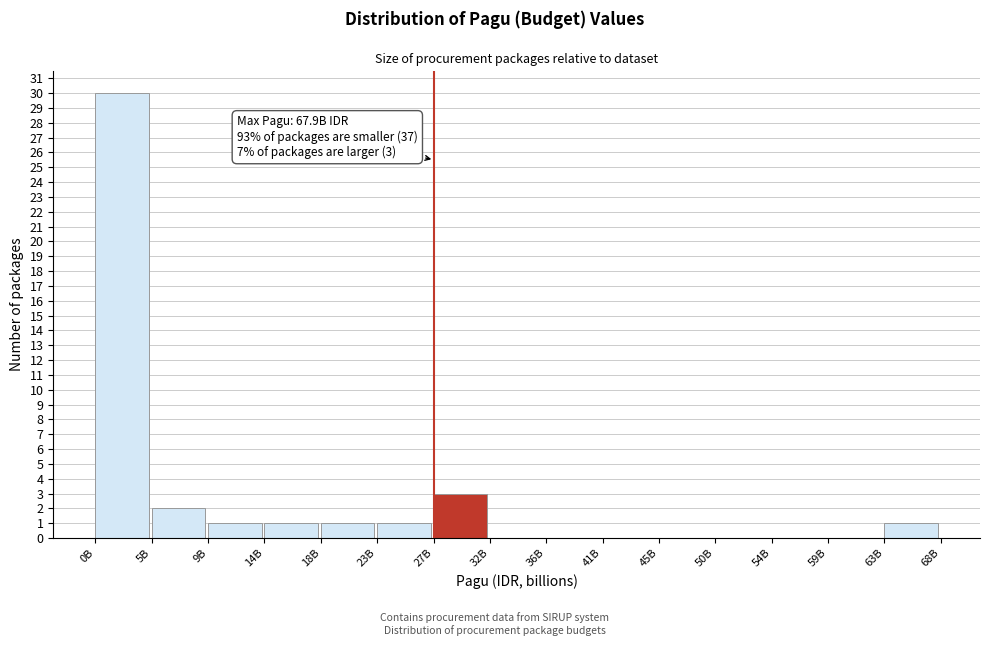

Reading left to right, list all the values displayed in this chart.

0B=30	5B=2	9B=1	14B=1	18B=1	23B=1	27B=3	32B=0	36B=0	41B=0	45B=0	50B=0	54B=0	59B=0	63B=1